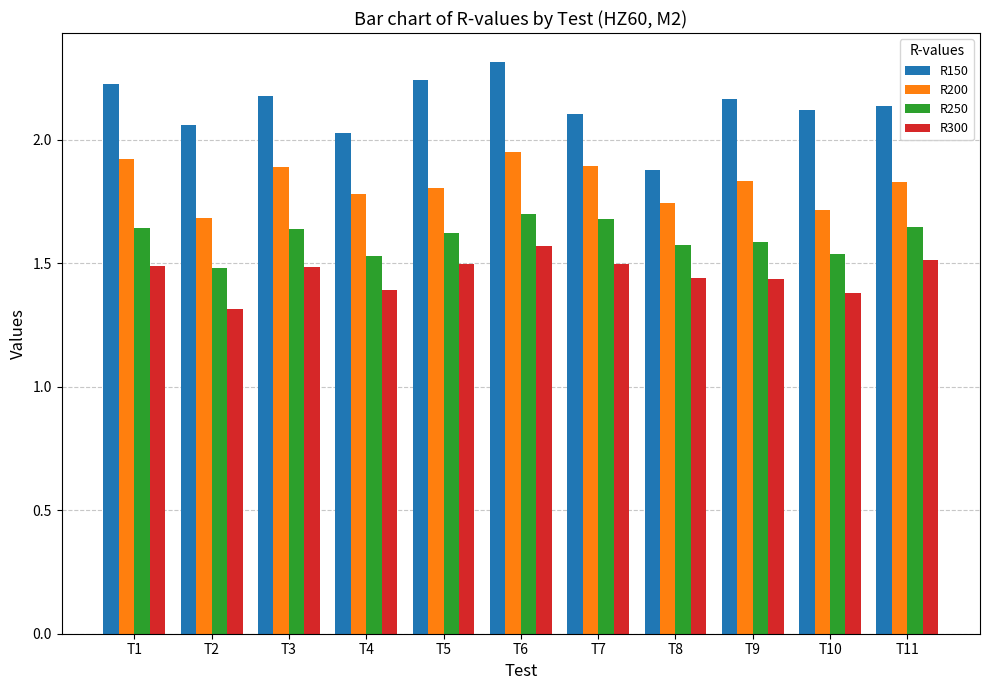

At which category does the chart reach its minimum across all series?

T2